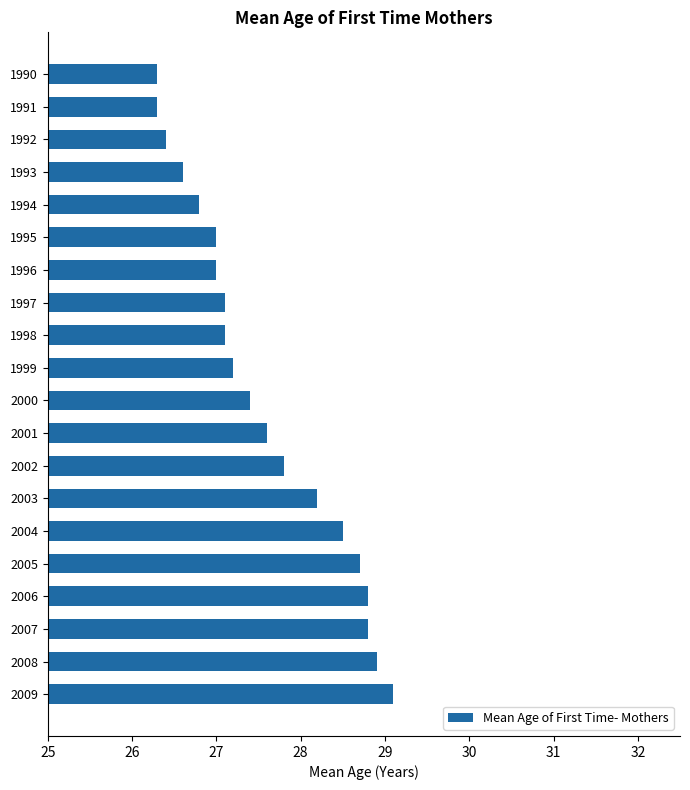

What position from the right is 29?

15